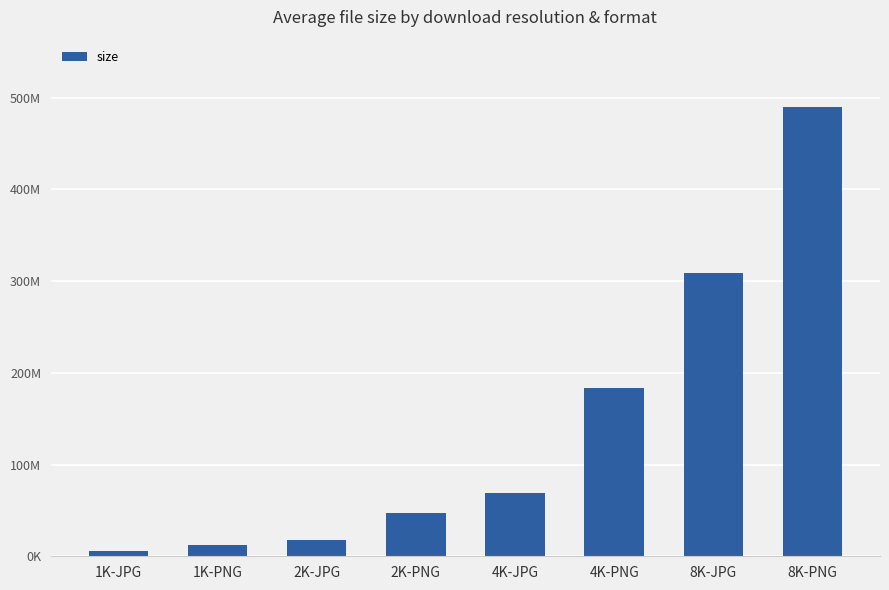

Rank the categories by value from highest to lowest.

8K-PNG, 8K-JPG, 4K-PNG, 4K-JPG, 2K-PNG, 2K-JPG, 1K-PNG, 1K-JPG